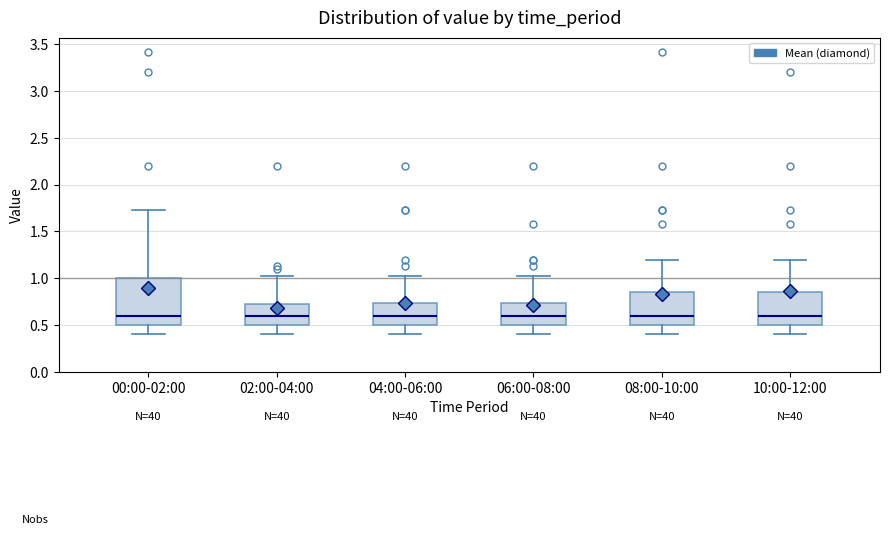

Reading left to right, read every box against the y-axis: the position of its median line, the range the box covers, and the ends of its whiskers. The values are not printed on the chart, so give them approximately, as read against the axis.

00:00-02:00: median 0.60, box 0.50 to 1.00, whiskers 0.40 to 1.75
02:00-04:00: median 0.60, box 0.50 to 0.75, whiskers 0.40 to 1.00
04:00-06:00: median 0.60, box 0.50 to 0.75, whiskers 0.40 to 1.00
06:00-08:00: median 0.60, box 0.50 to 0.75, whiskers 0.40 to 1.00
08:00-10:00: median 0.60, box 0.50 to 0.85, whiskers 0.40 to 1.20
10:00-12:00: median 0.60, box 0.50 to 0.85, whiskers 0.40 to 1.20